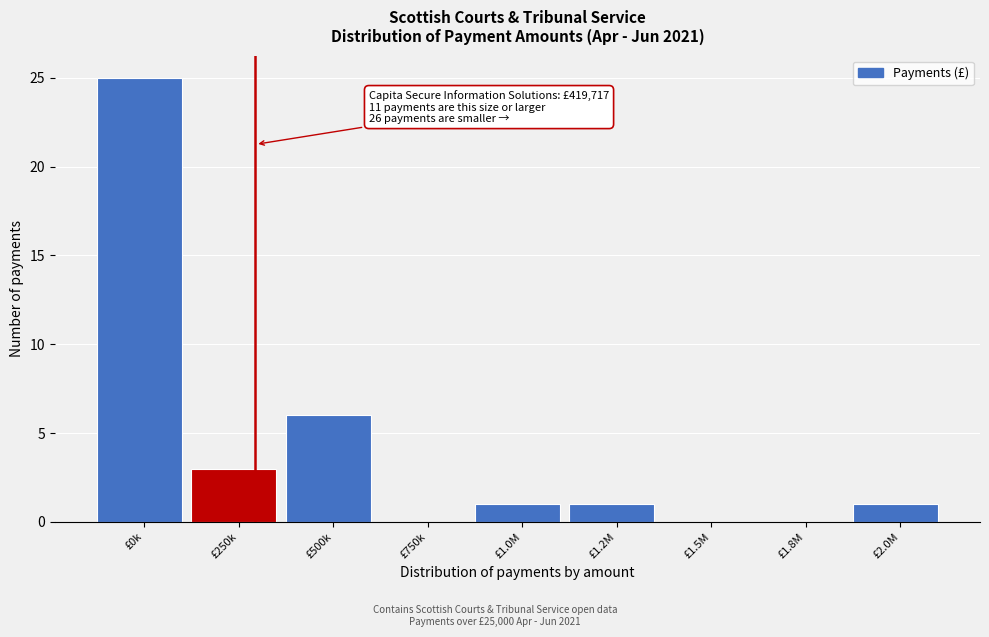

Reading right to left, list all the values displayed in this chart.

£2.0M=1	£1.8M=0	£1.5M=0	£1.2M=1	£1.0M=1	£750k=0	£500k=6	£250k=3	£0k=25